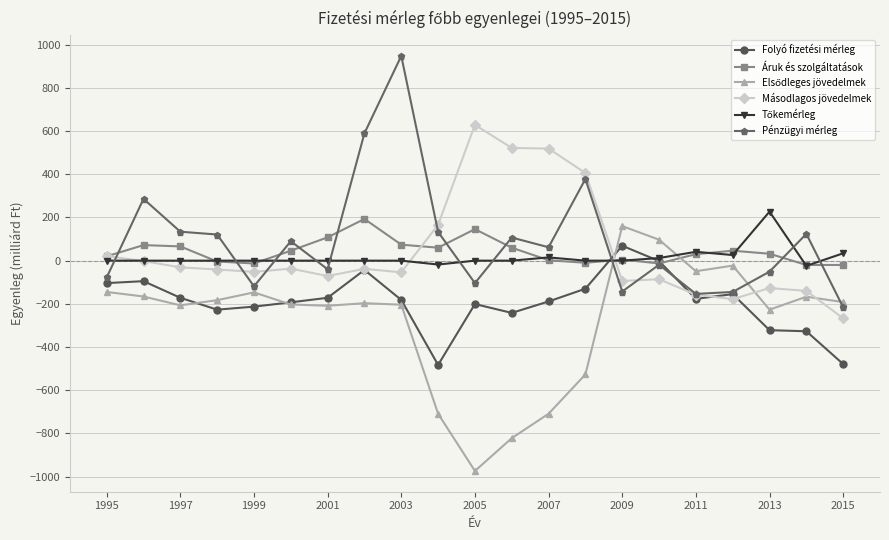

What is the maximum value shown in the chart?

948